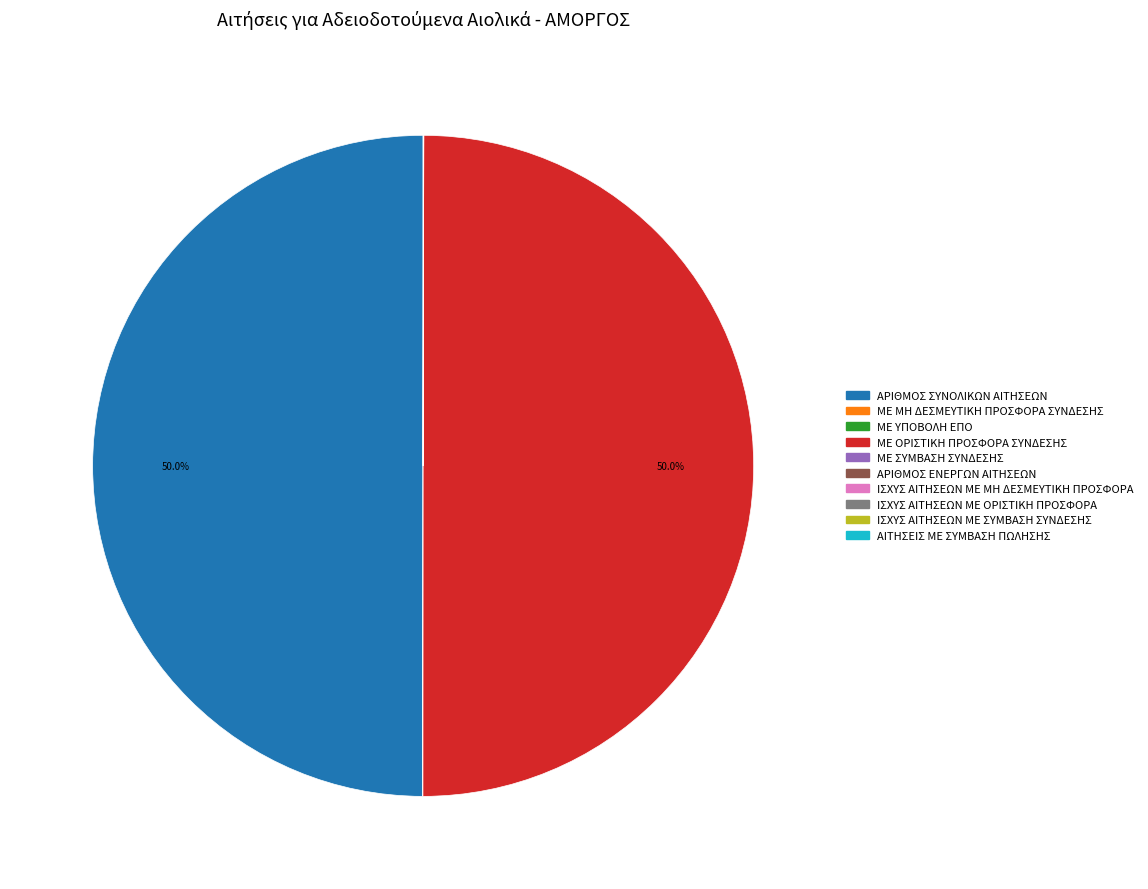

Which has a higher value, ΜΕ ΜΗ ΔΕΣΜΕΥΤΙΚΗ ΠΡΟΣΦΟΡΑ ΣΥΝΔΕΣΗΣ or ΑΙΤΗΣΕΙΣ ΜΕ ΣΥΜΒΑΣΗ ΠΩΛΗΣΗΣ?

ΜΕ ΜΗ ΔΕΣΜΕΥΤΙΚΗ ΠΡΟΣΦΟΡΑ ΣΥΝΔΕΣΗΣ